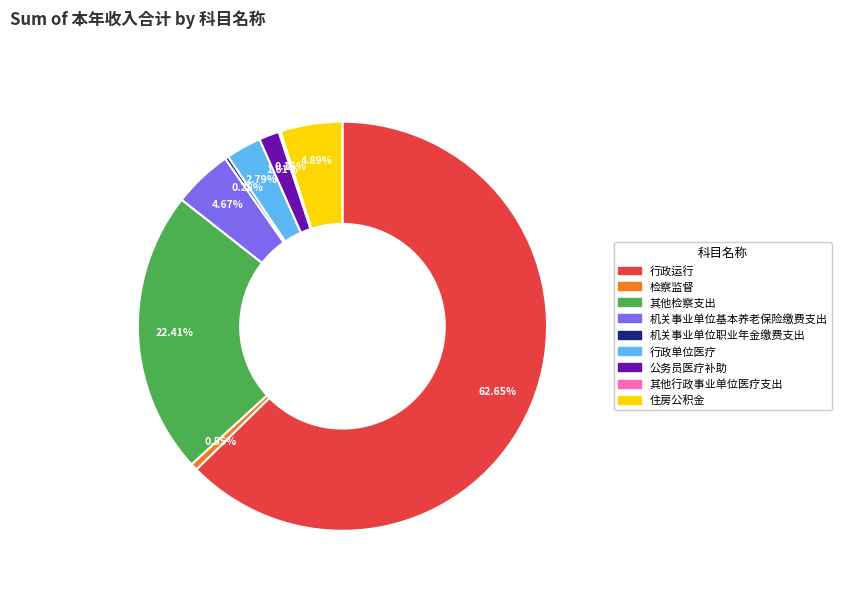

What is the ratio of the value at 行政单位医疗 to the value at 机关事业单位基本养老保险缴费支出?

0.6